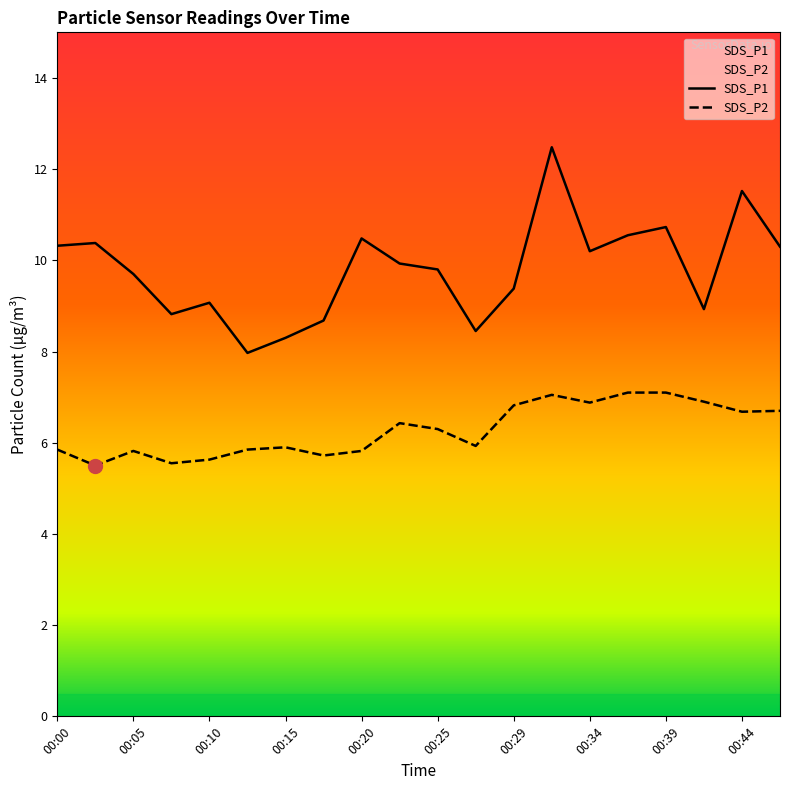

What is the difference between the maximum and minimum values in the SDS_P2 series?

1.6